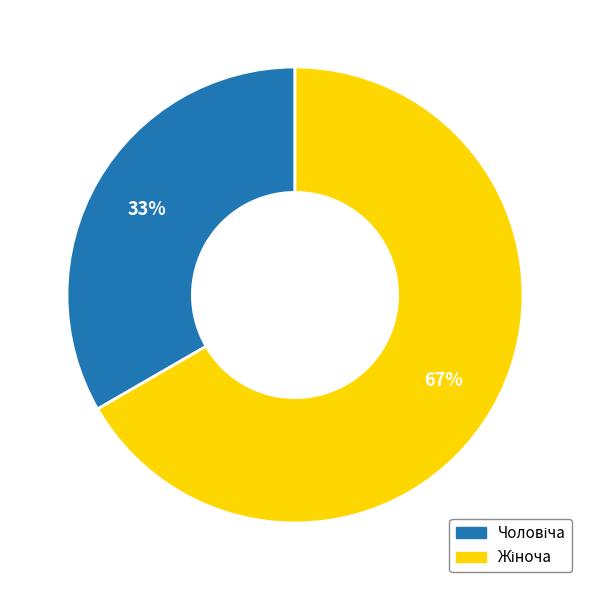

How many segments does this pie chart have?

2